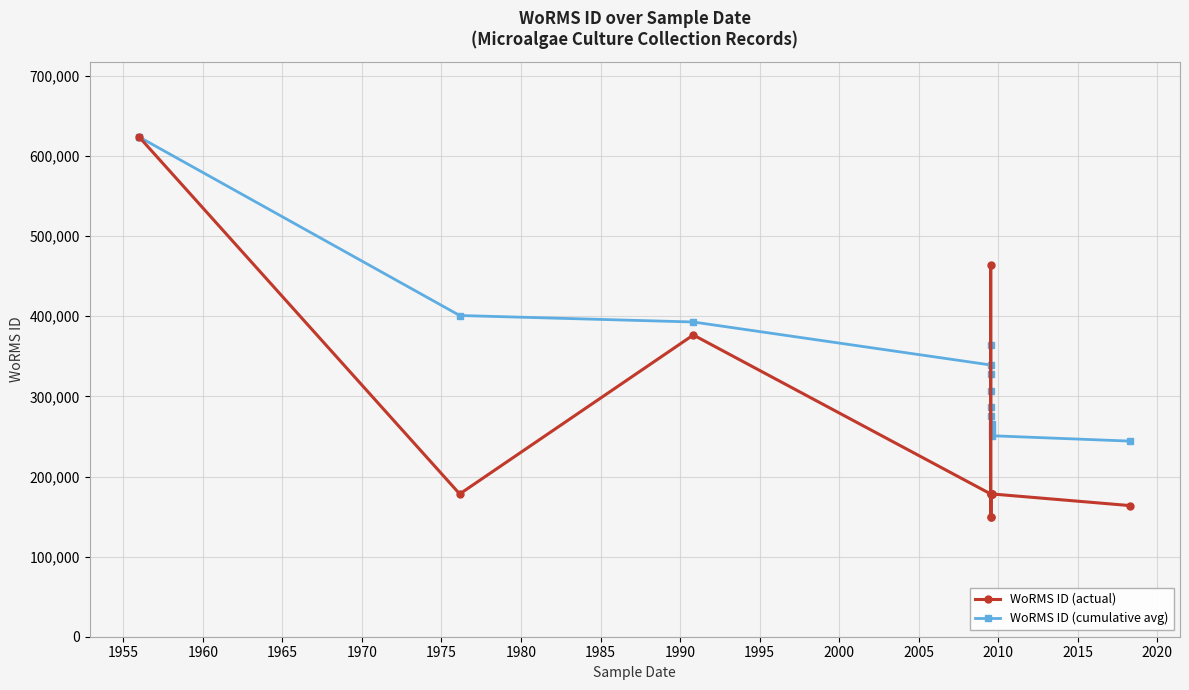

What is the maximum value for WoRMS ID (actual)?

623754.0